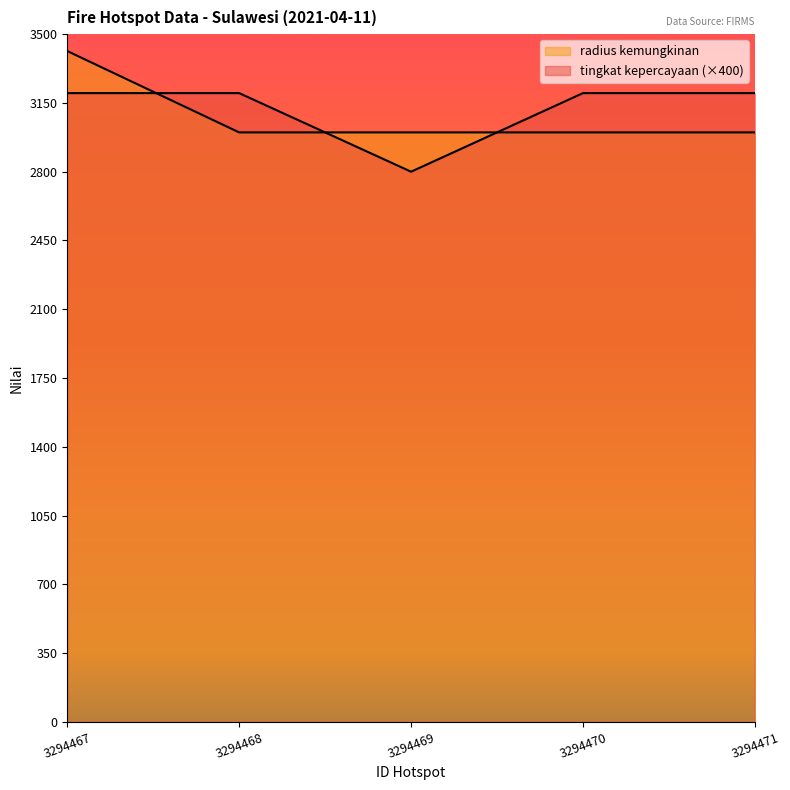

What is the value of the radius kemungkinan point at the 3rd from the left?

3000